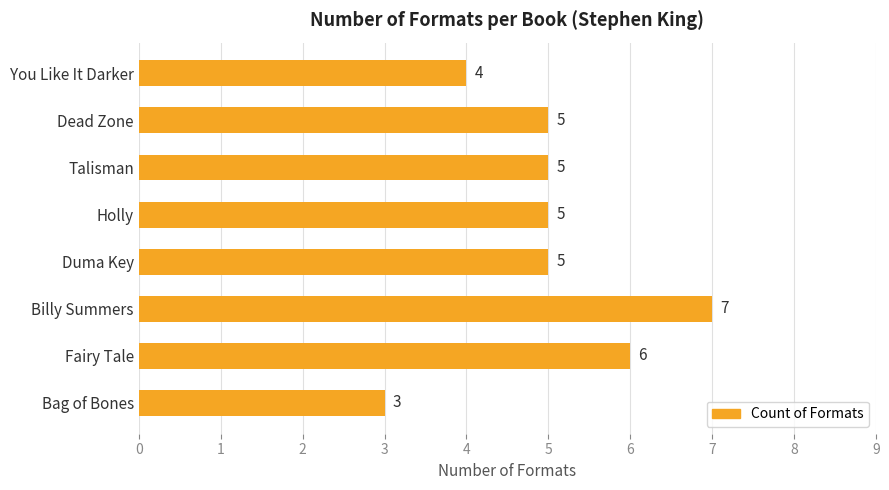

True or false: the data shows 4 at You Like It Darker.

True